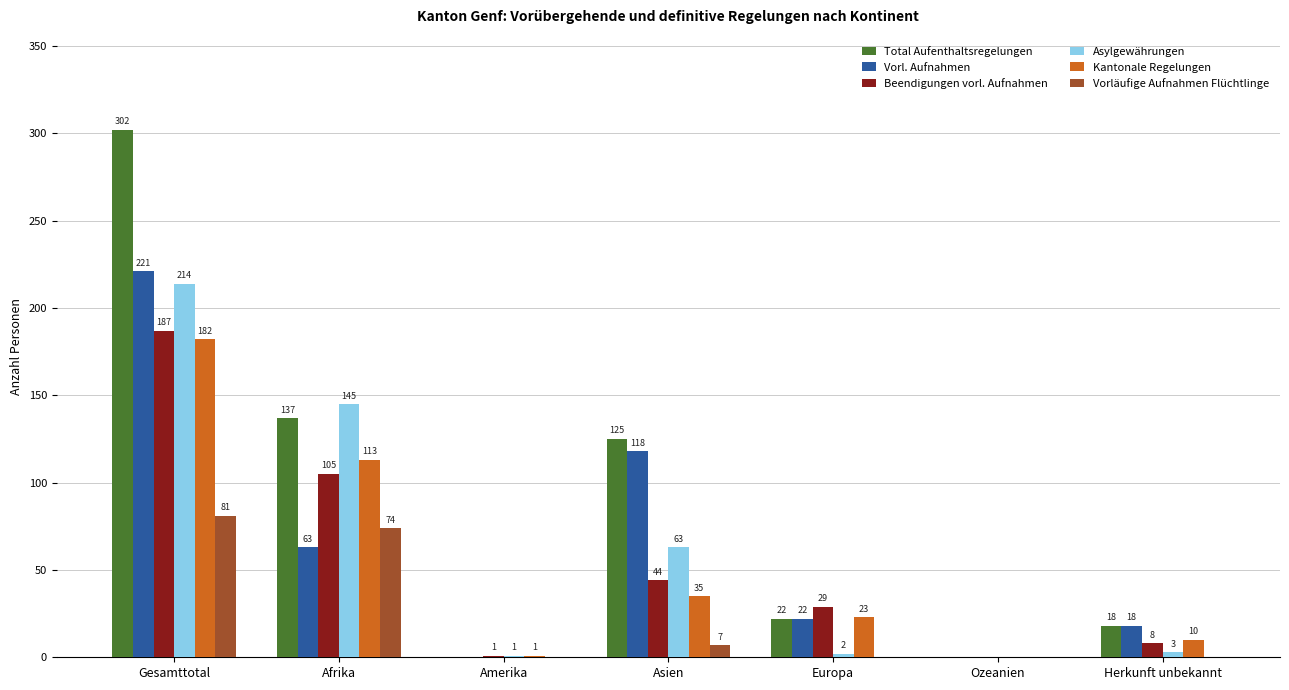

What is the spread (max minus min) of values at Amerika?

1